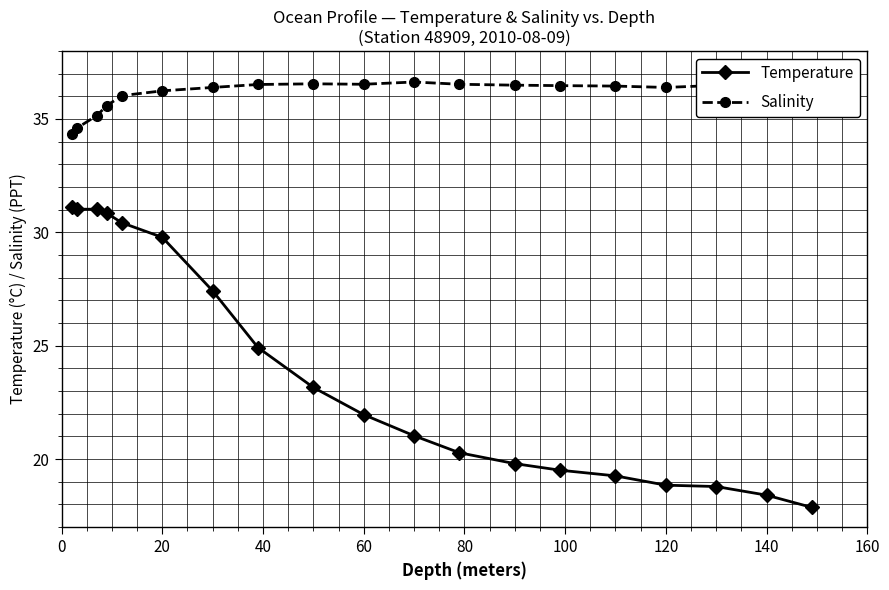

What is the difference between the maximum and minimum values in the Temperature series?

13.2